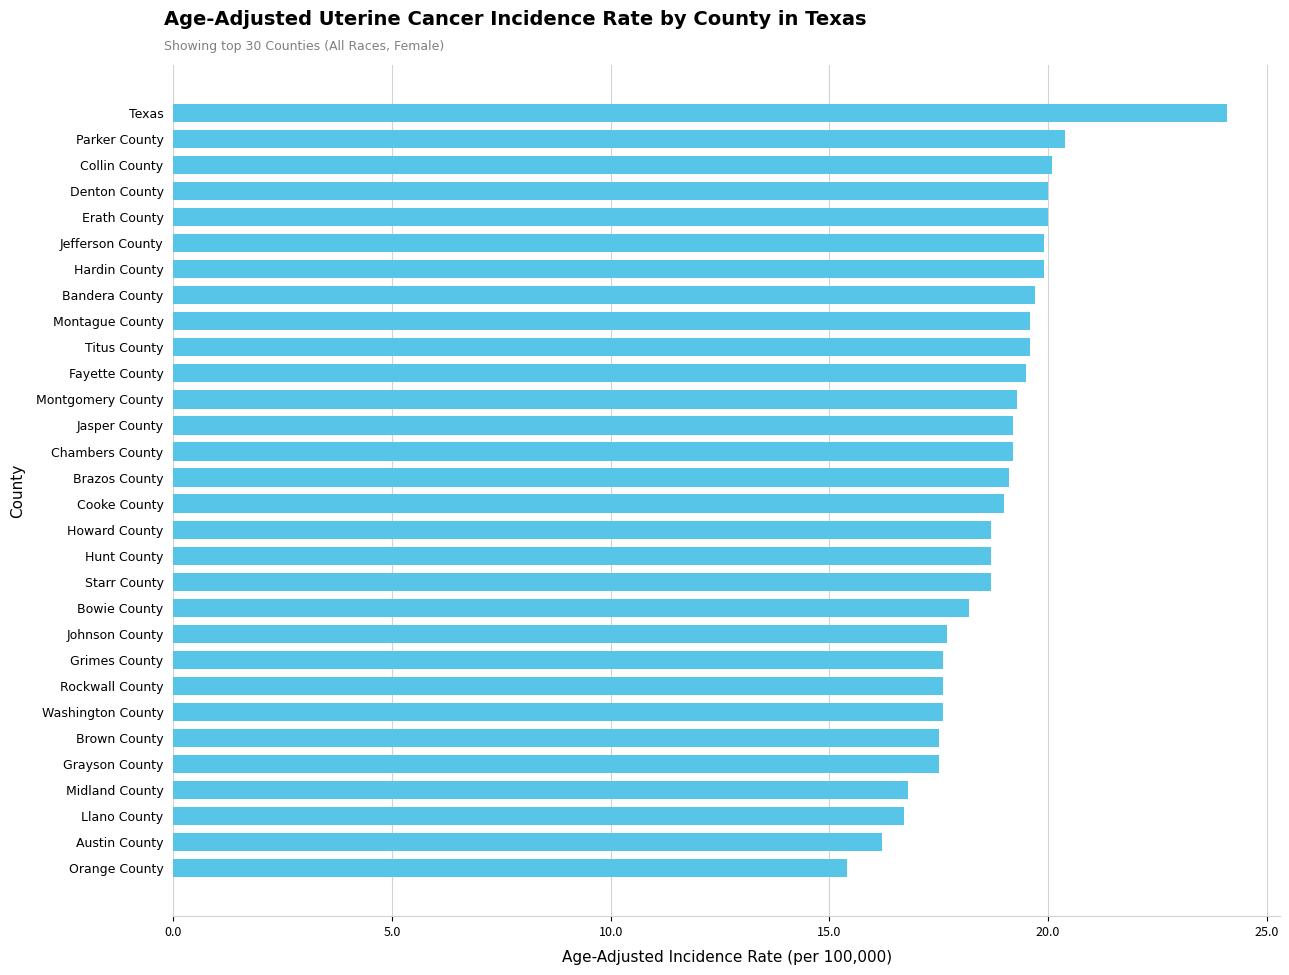

What is the difference between the second highest and minimum values?

5.0